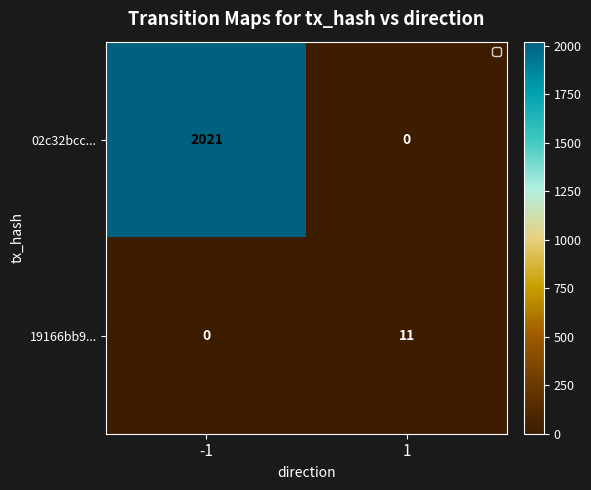

Rank the series by their average value, from highest to lowest.

02c32bcc..., 19166bb9...